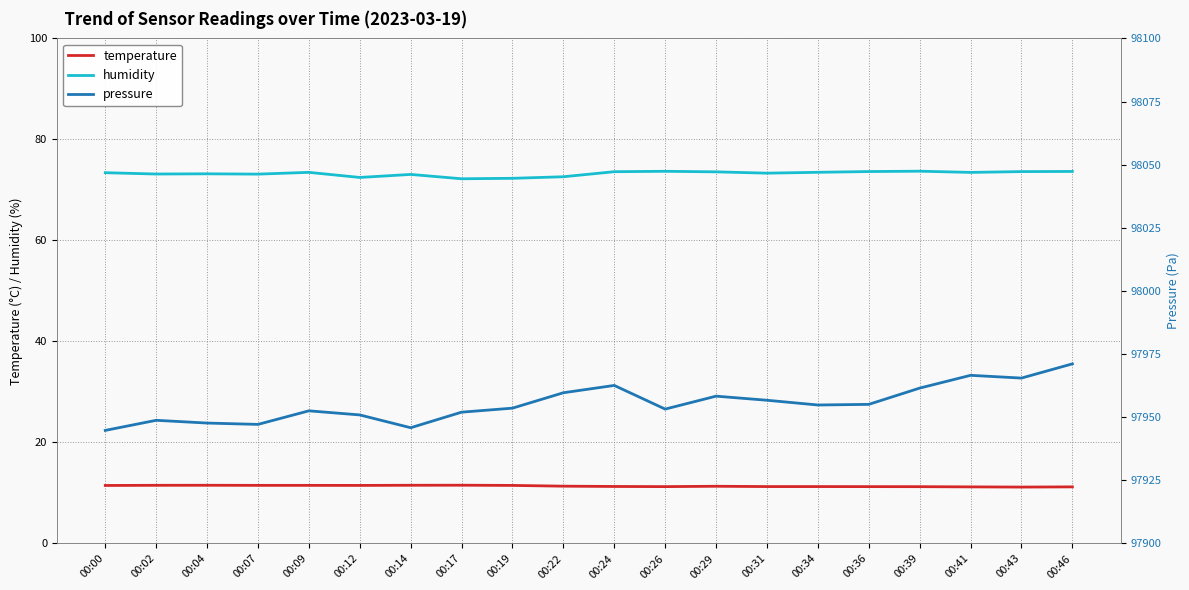

Rank the series at 00:12 from highest to lowest value.

pressure, humidity, temperature